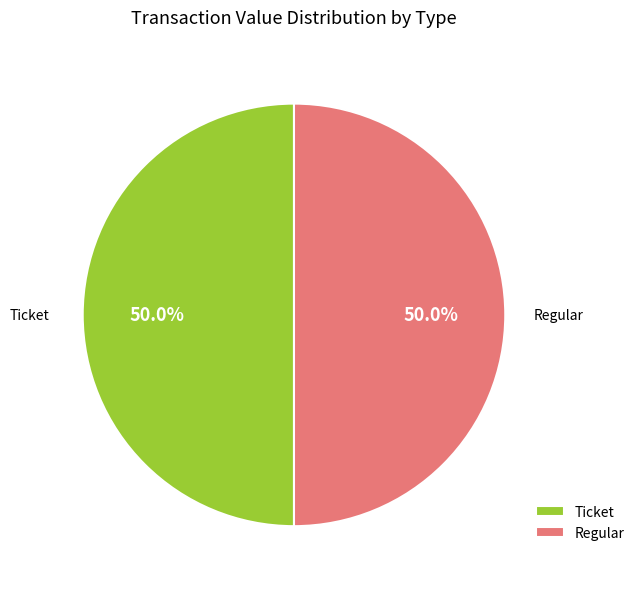

To the nearest percent, what is the difference between the largest and smallest slice percentages?

0%